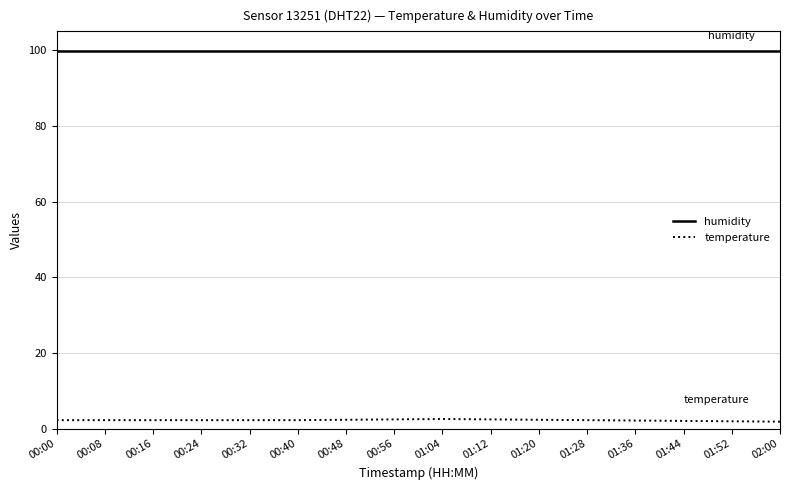

Is the value of humidity at 01:52 greater than the value of temperature at 00:24?

Yes